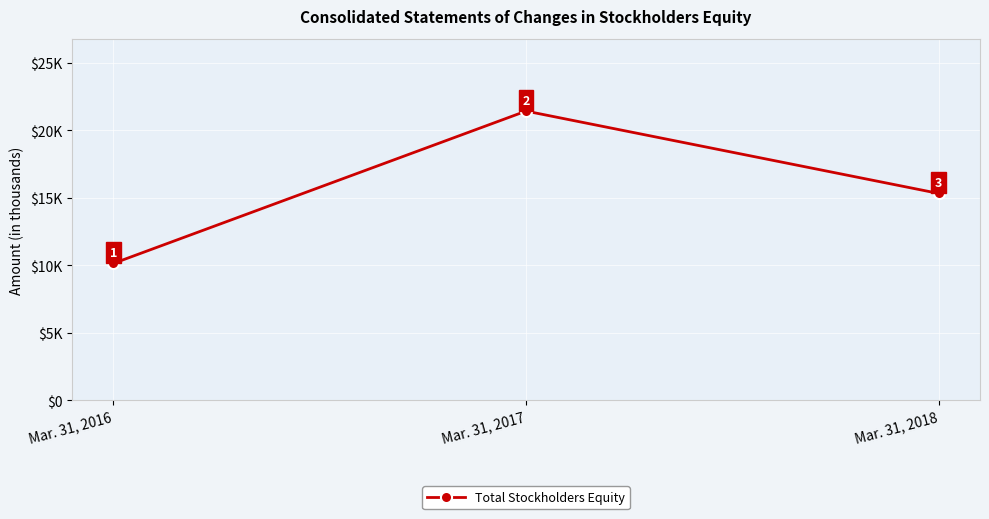

What is the sum of the values at Mar. 31, 2016 and Mar. 31, 2017?

31571